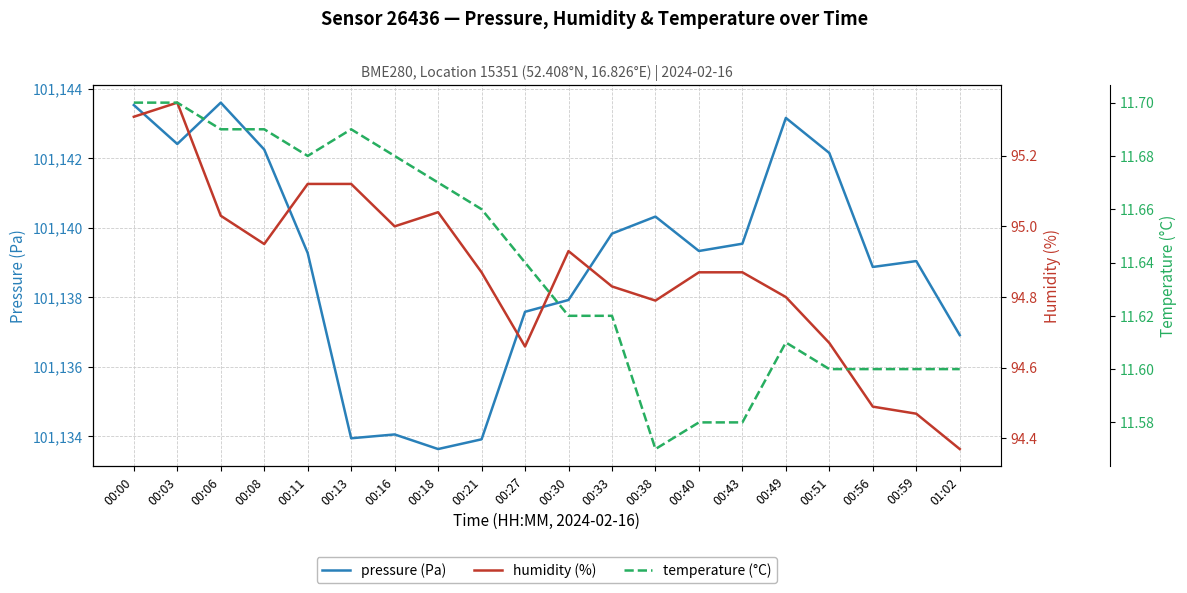

True or false: temperature (°C) has more than 0 interior local peaks.

True